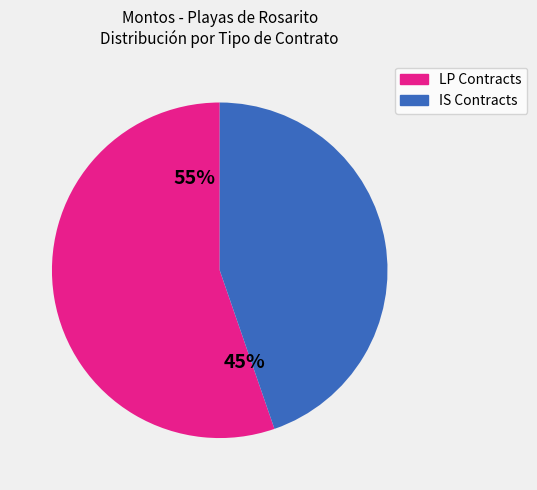

Is it true that ROS-LP-07 is 17% of the pie?

False